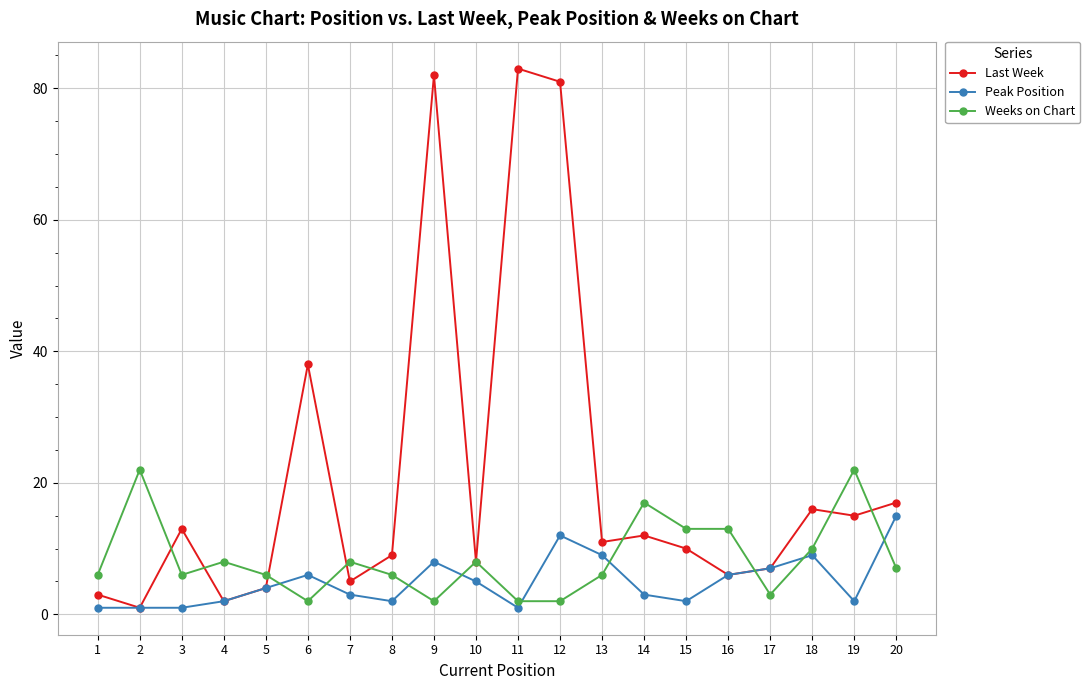

Which series ends up on top after the final intersection of Last Week and Weeks on Chart?

Last Week